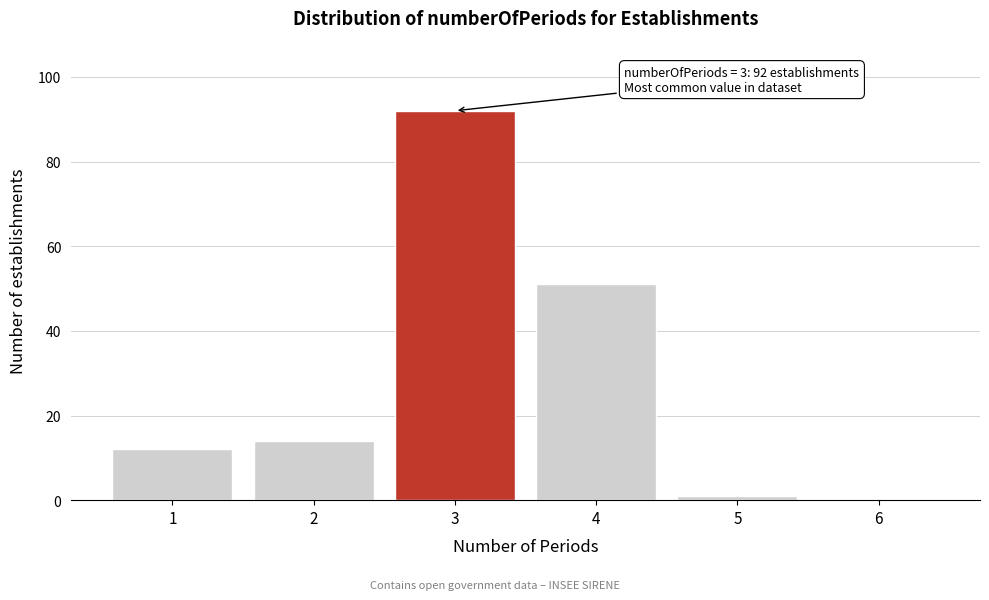

Over which range of the x-axis is the bar tallest?

2.5 to 3.5